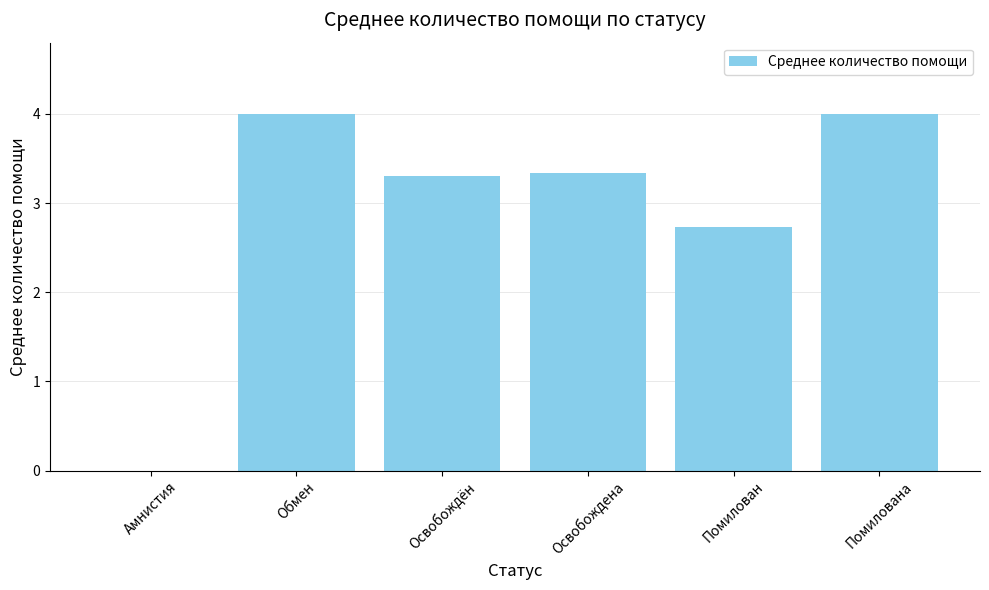

Count the number of values greater than 3.

4